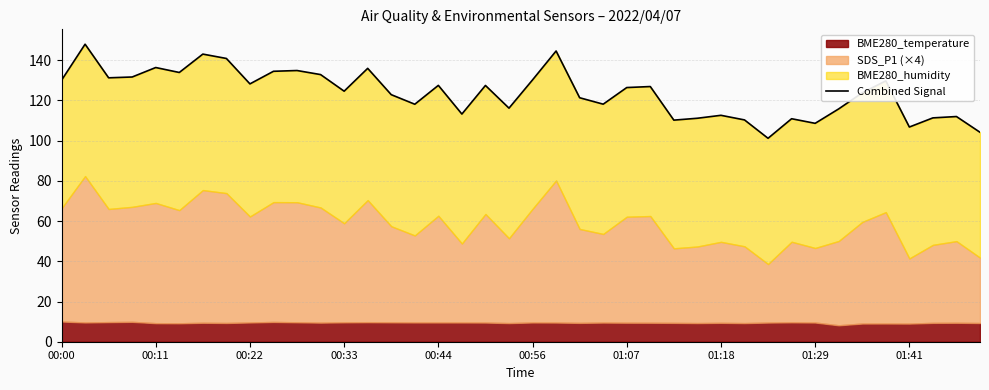

Approximately how many times larger is the value at 11 compared to 24?

1.1